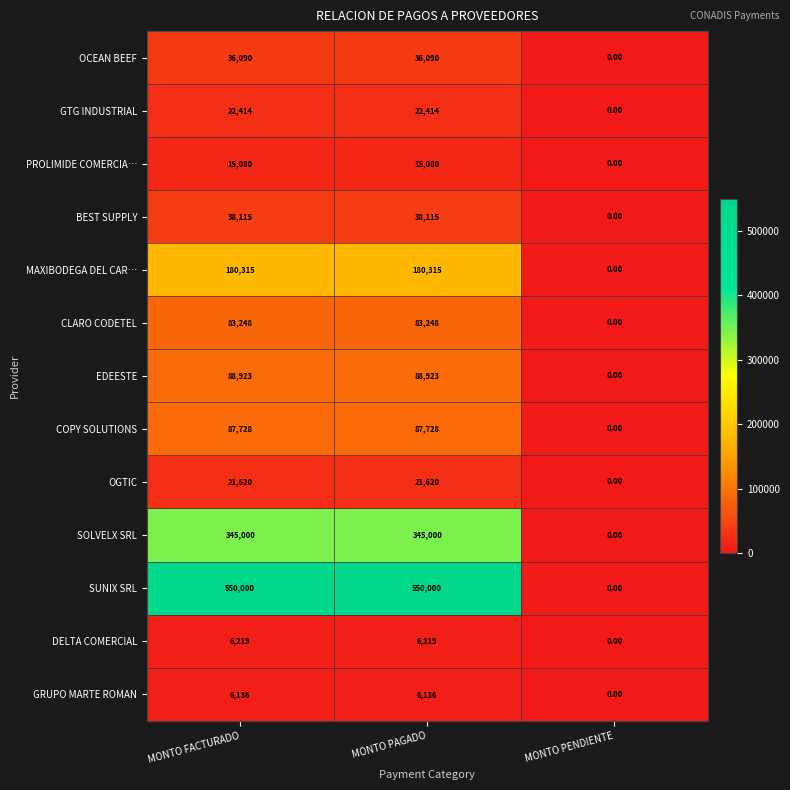

What is the spread (max minus min) of values at MONTO PAGADO?

543864